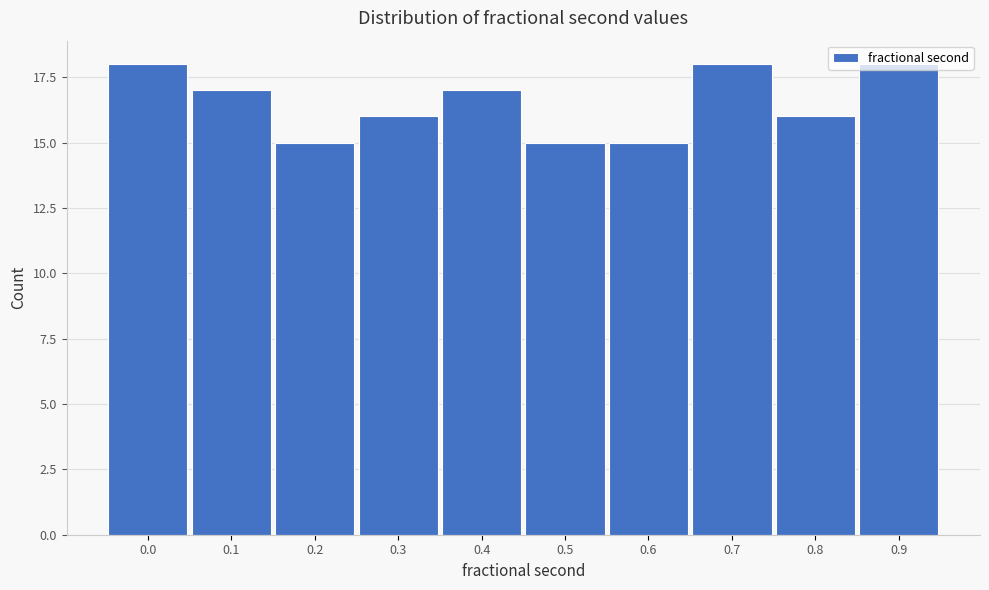

Is it true that the value at 0.0 is 18?

True